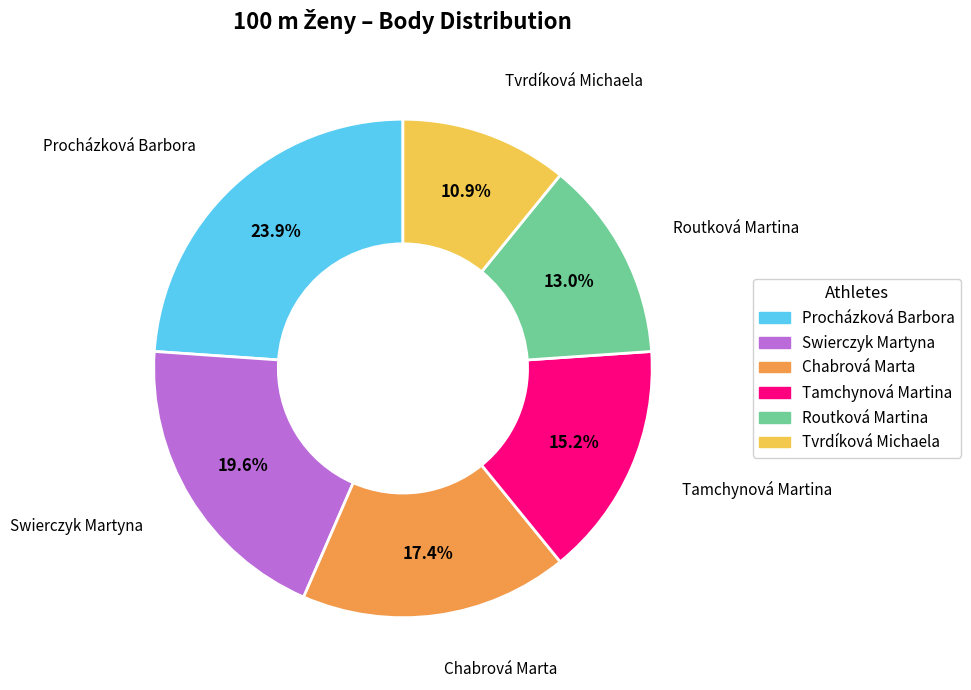

Rank the categories by value from highest to lowest.

Procházková Barbora, Swierczyk Martyna, Chabrová Marta, Tamchynová Martina, Routková Martina, Tvrdíková Michaela